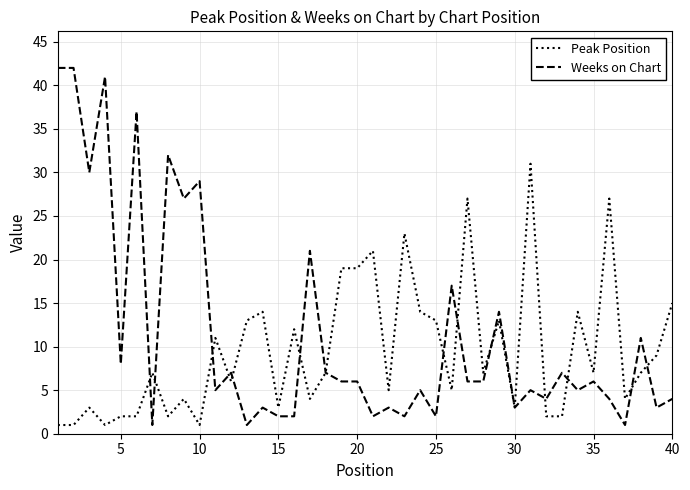

True or false: Peak Position and Weeks on Chart intersect in this chart.

True